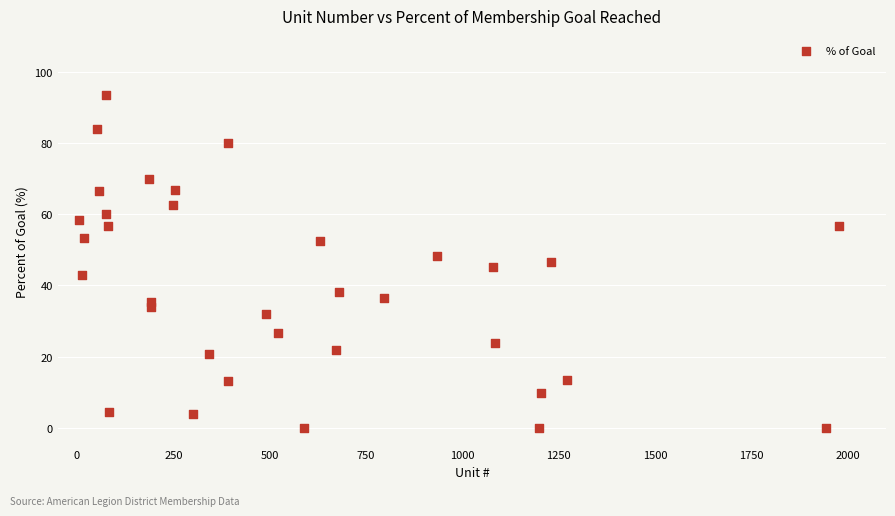

What is the range of Y values (max minus min)?

93.4